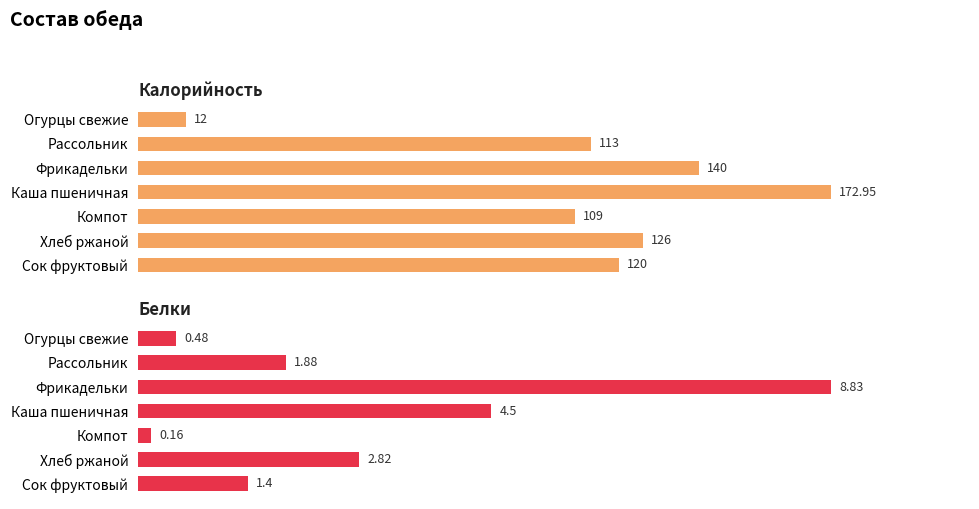

How many data points does each series have?

7